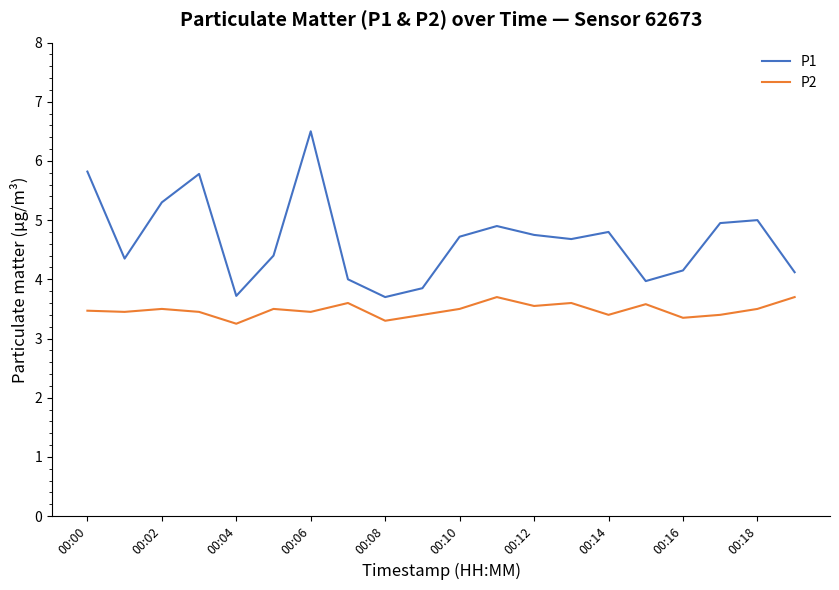

What is the difference between the maximum and minimum values in the P1 series?

2.8